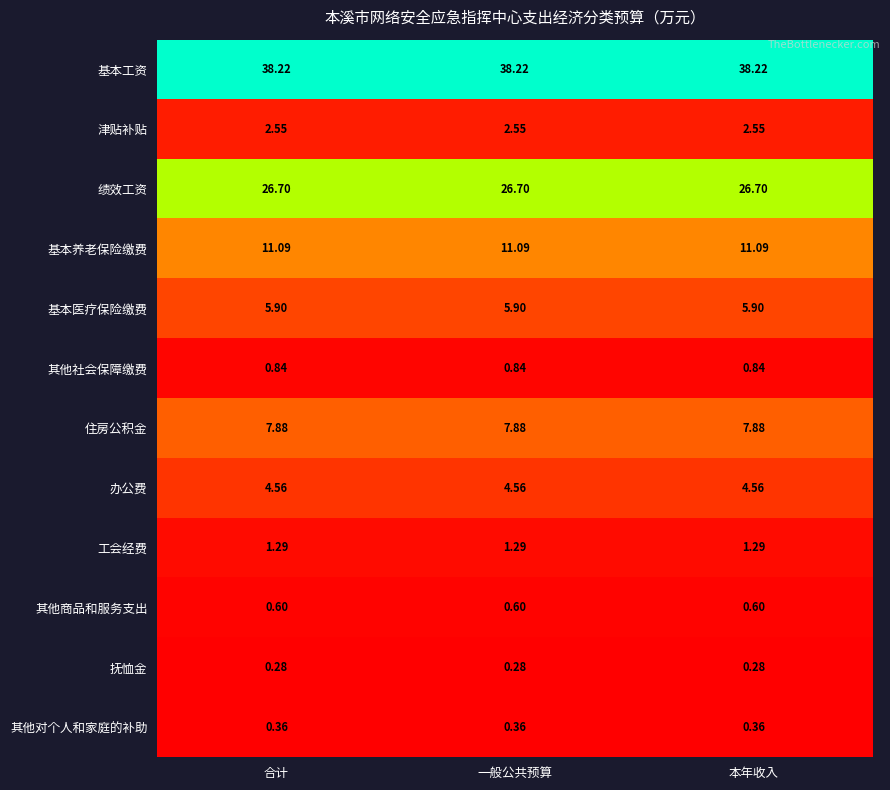

Is the value of 其他社会保障缴费 at 合计 greater than the value of 其他对个人和家庭的补助 at 合计?

Yes